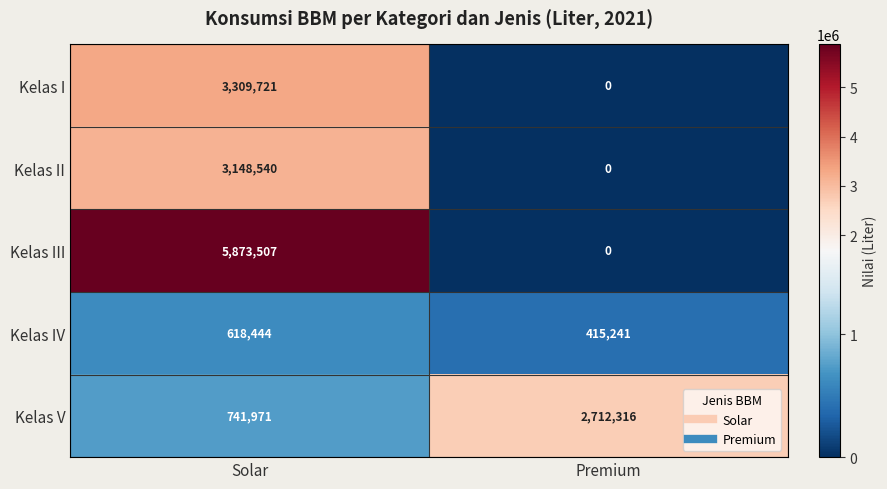

Is the value of Kelas V at Solar greater than the value of Kelas IV at Premium?

Yes